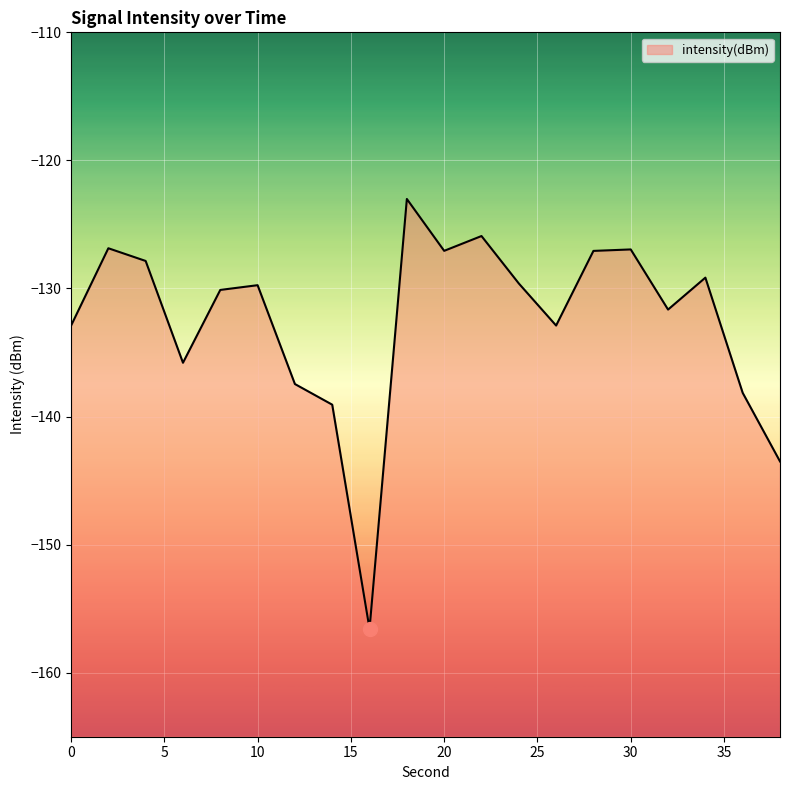

What is the approximate value at 16?

-156.6